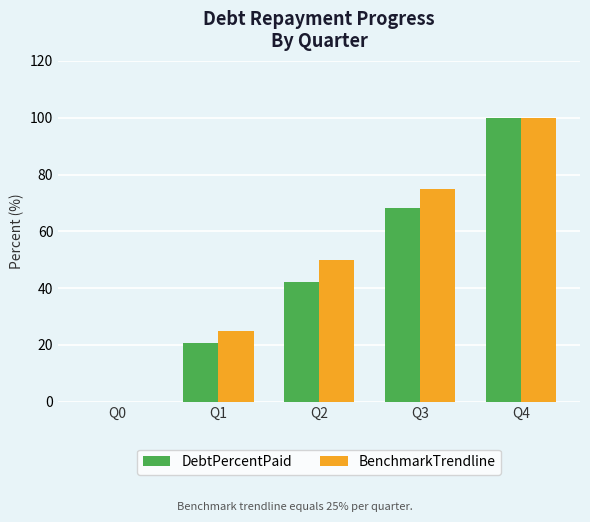

How many values in DebtPercentPaid are above zero?

4